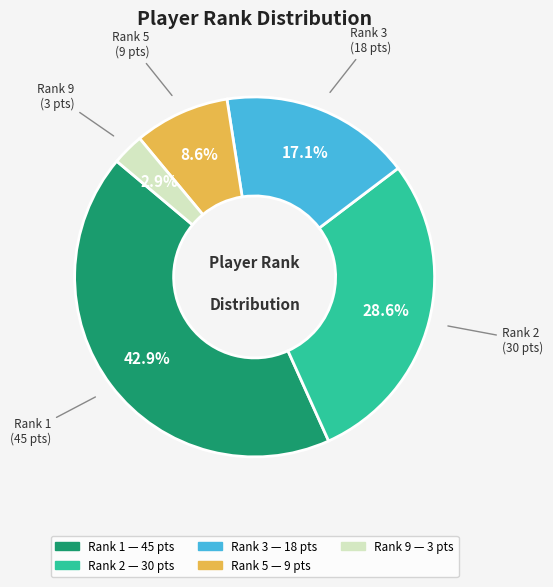

Does any single category account for the majority?

No